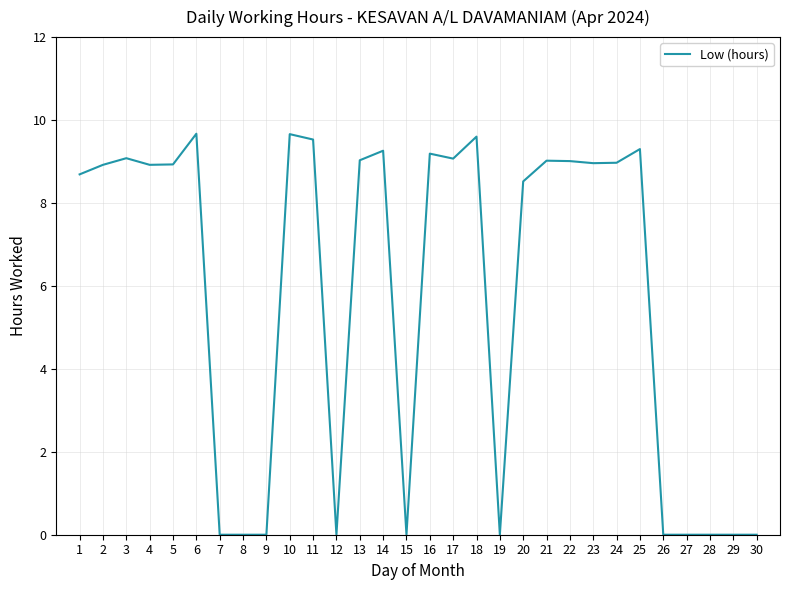

What is the difference between the values at 7 and 4?

8.9